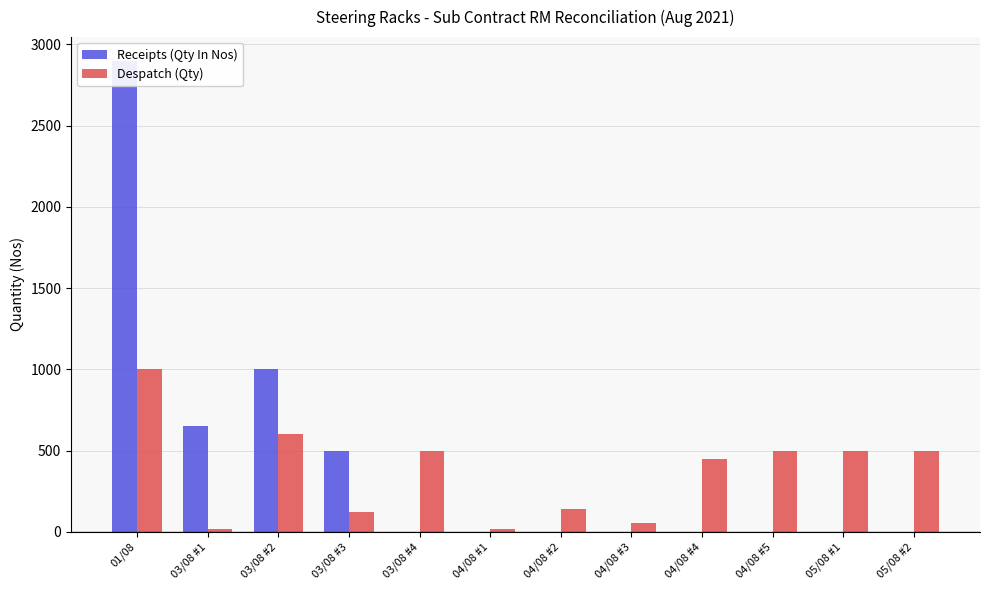

What is the maximum value for Receipts (Qty In Nos)?

2899